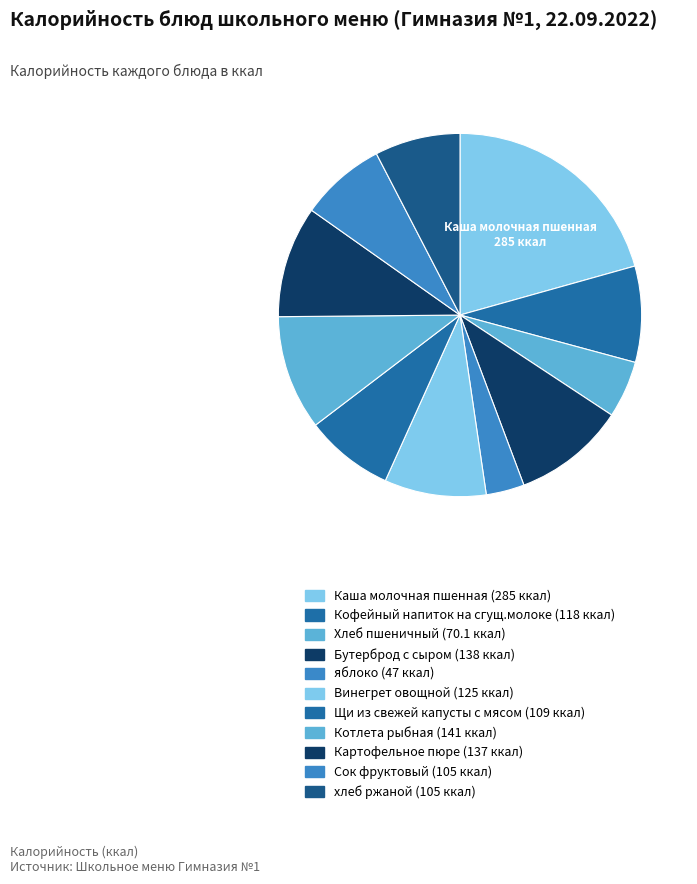

Which category has the smallest portion of the pie?

яблоко